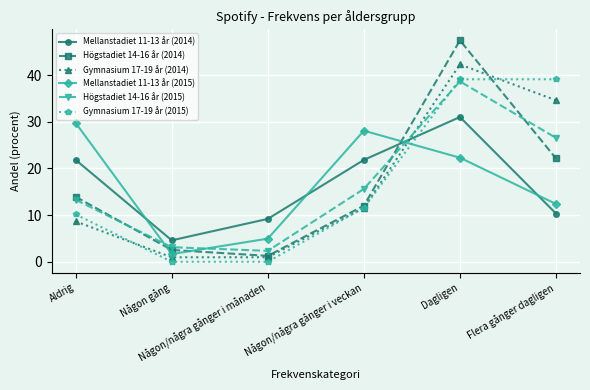

What are all the series names shown in the legend?

Mellanstadiet 11-13 år (2014), Högstadiet 14-16 år (2014), Gymnasium 17-19 år (2014), Mellanstadiet 11-13 år (2015), Högstadiet 14-16 år (2015), Gymnasium 17-19 år (2015)